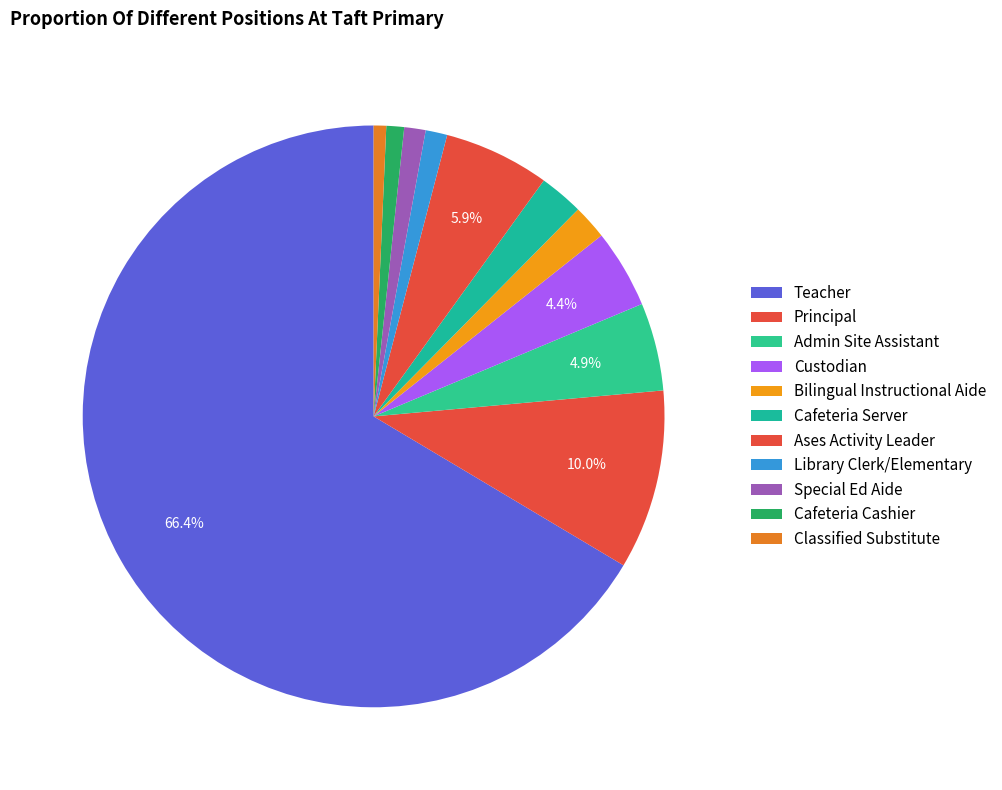

Rank the categories by value from lowest to highest.

Classified Substitute, Cafeteria Cashier, Special Ed Aide, Library Clerk/Elementary, Bilingual Instructional Aide, Cafeteria Server, Custodian, Admin Site Assistant, Ases Activity Leader, Principal, Teacher